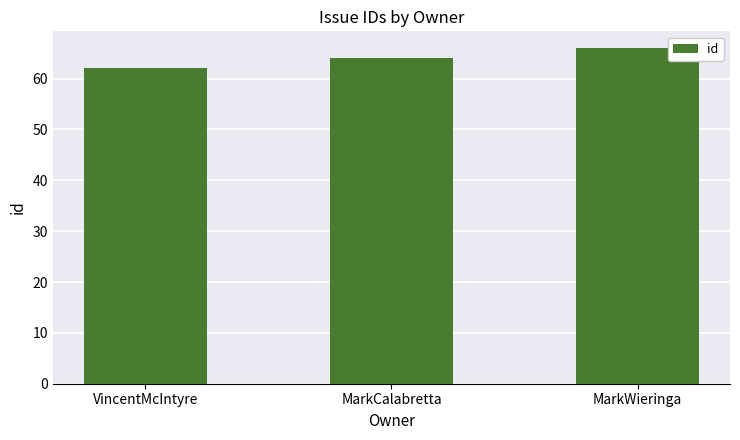

Which has a higher value, MarkCalabretta or VincentMcIntyre?

MarkCalabretta